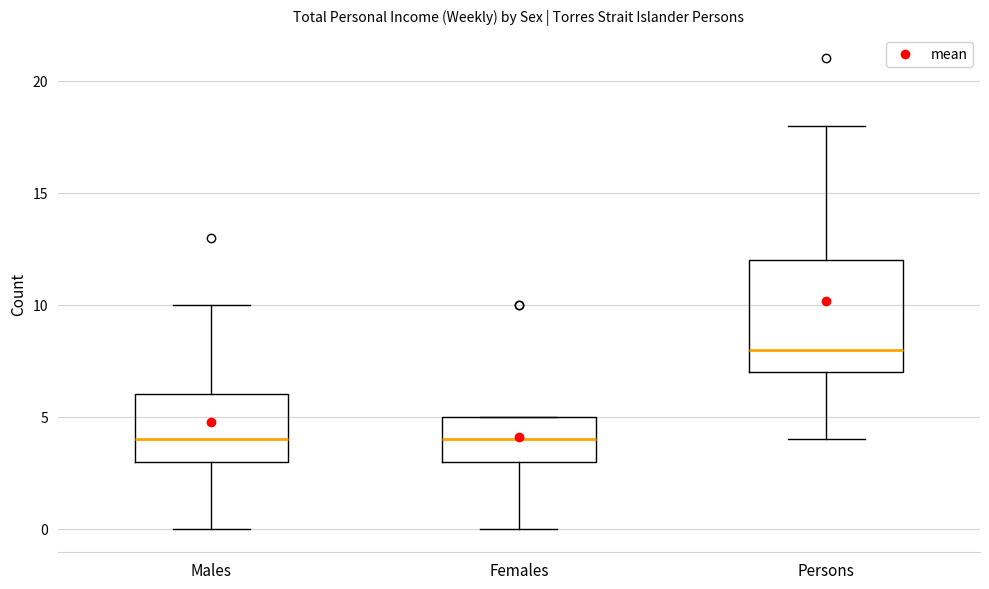

Reading left to right, read every box against the y-axis: the position of its median line, the range the box covers, and the ends of its whiskers. The values are not printed on the chart, so give them approximately, as read against the axis.

Males: median 4, box 3 to 6, whiskers 0 to 10
Females: median 4, box 3 to 5, whiskers 0 to 5
Persons: median 8, box 7 to 12, whiskers 4 to 18